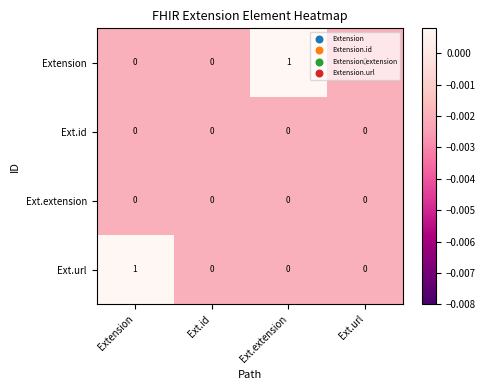

Between Extension and Ext.url, which series saw the biggest shift?

Ext.url